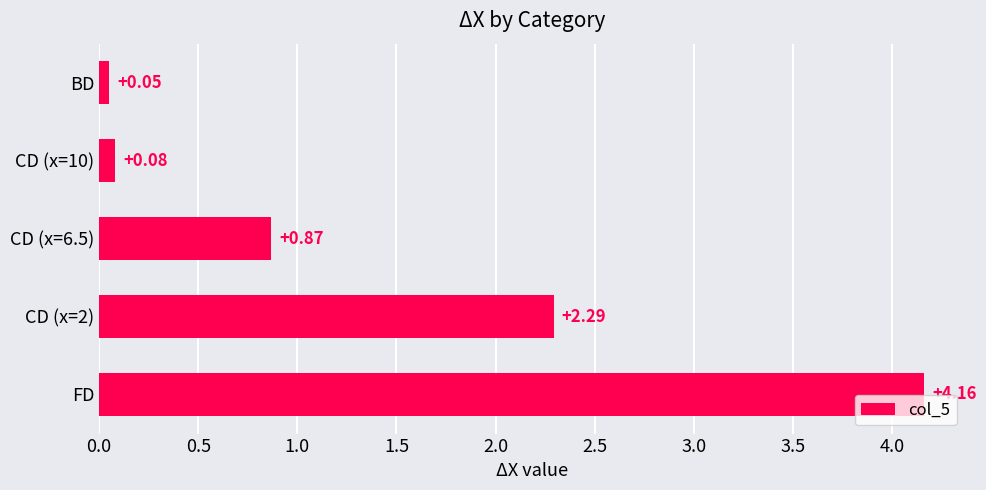

List the labels in order of value, largest first.

FD, CD (x=2), CD (x=6.5), CD (x=10), BD